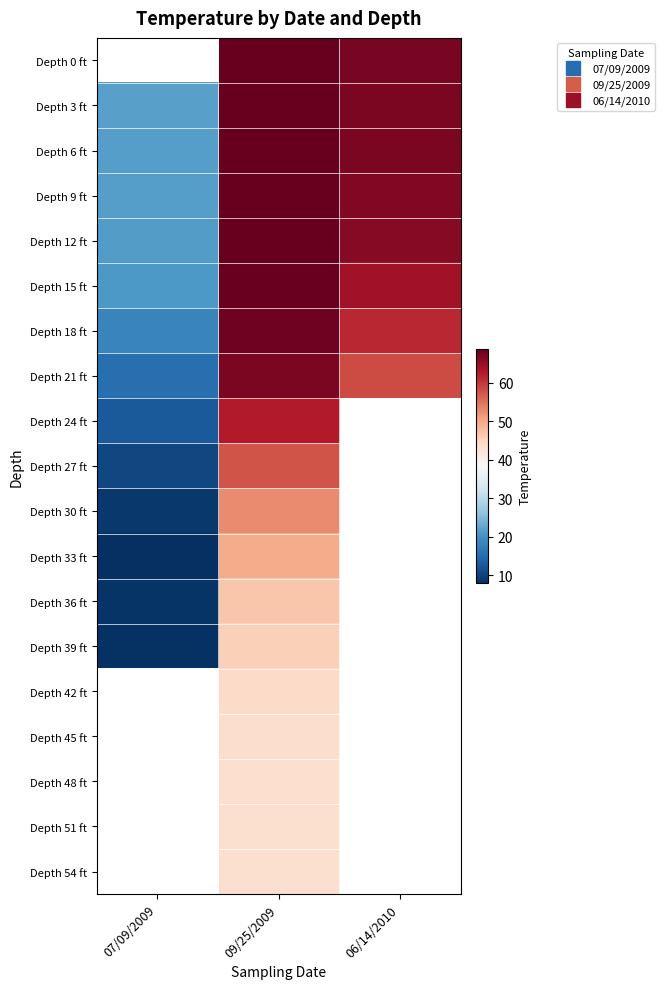

Rank the series at 09/25/2009 from highest to lowest value.

Depth 0 ft, Depth 3 ft, Depth 6 ft, Depth 9 ft, Depth 12 ft, Depth 15 ft, Depth 18 ft, Depth 21 ft, Depth 24 ft, Depth 27 ft, Depth 30 ft, Depth 33 ft, Depth 36 ft, Depth 39 ft, Depth 42 ft, Depth 45 ft, Depth 48 ft, Depth 51 ft, Depth 54 ft